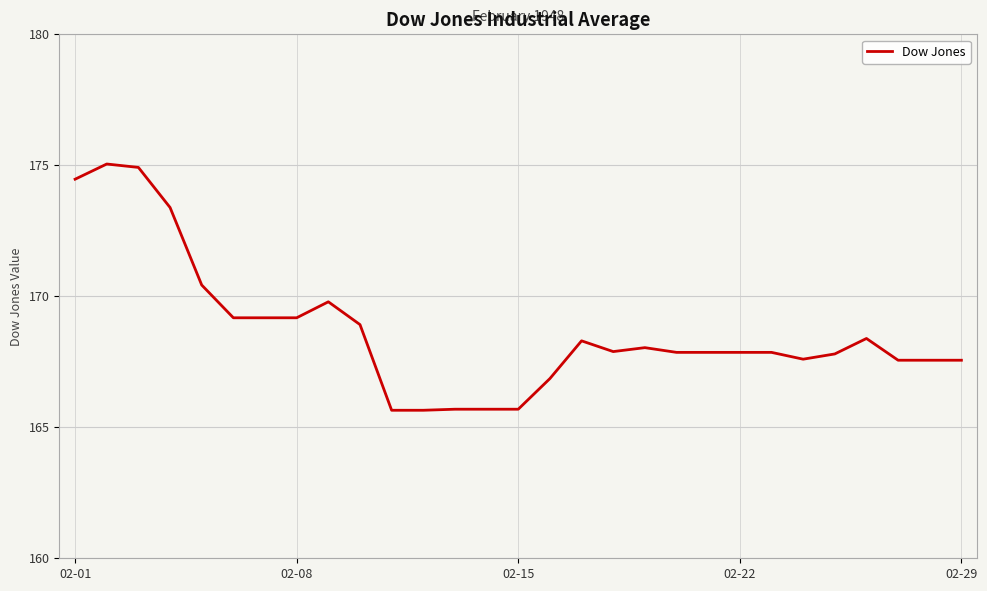

What is the difference between the maximum and minimum values?

9.4